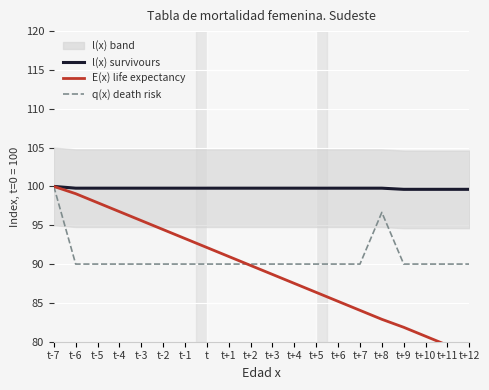

The l(x) survivours series shows 44.1 at t-2. True or false?

False